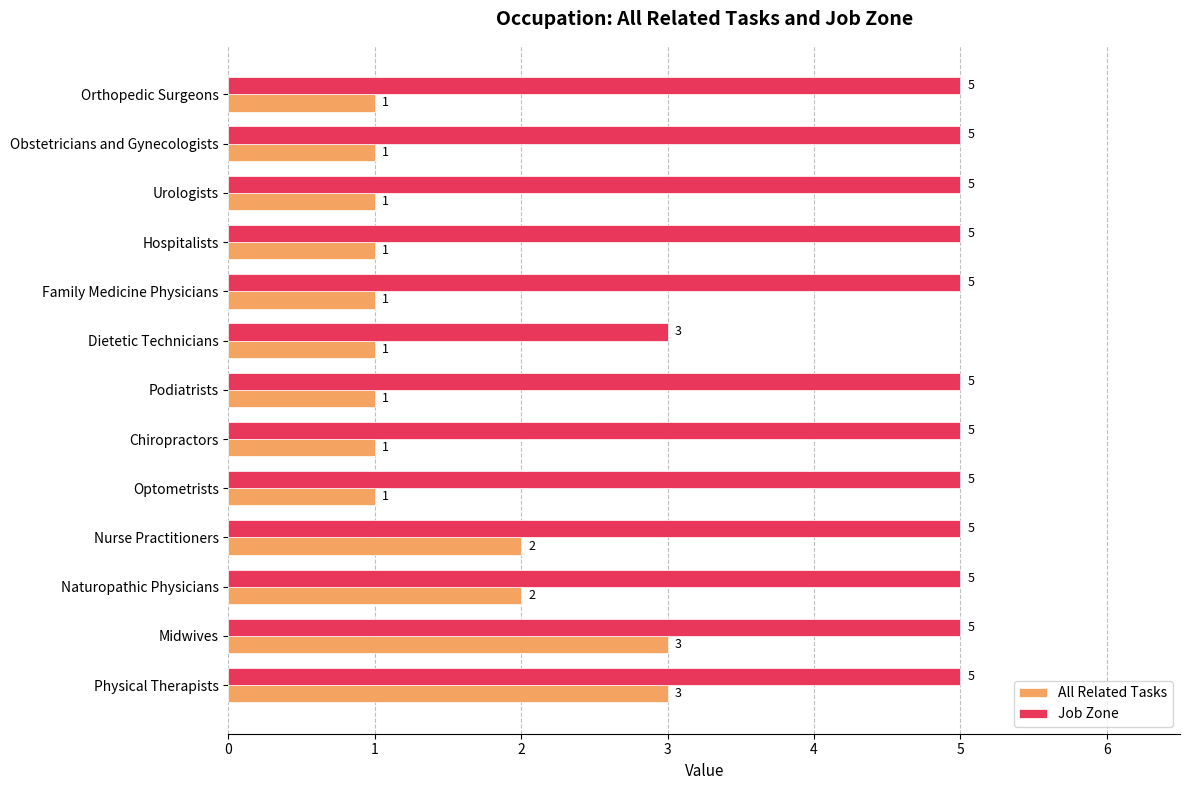

Is it true that All Related Tasks equals 1 at Podiatrists?

True